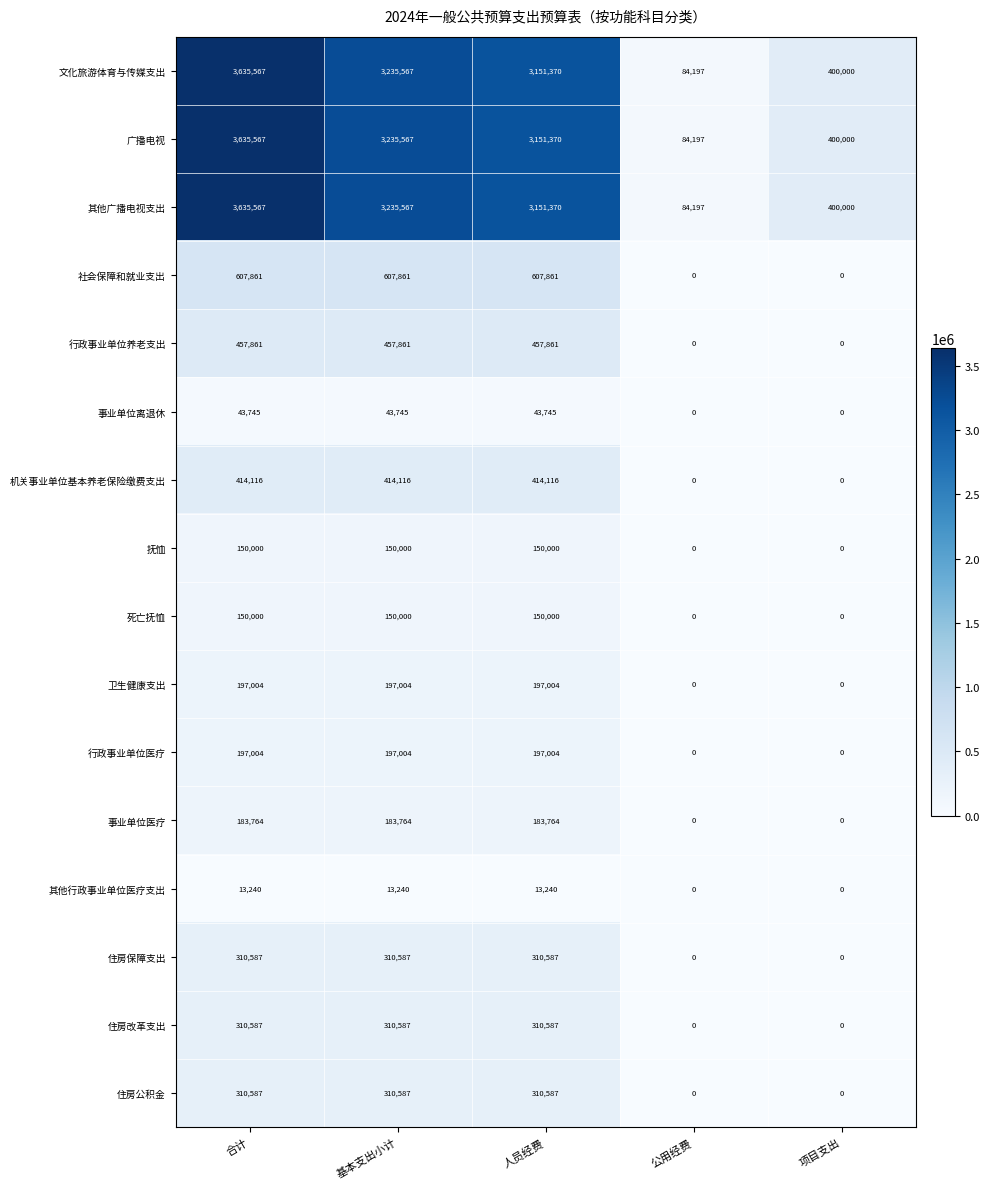

What is the difference between the highest and lowest values at 人员经费?

3138130